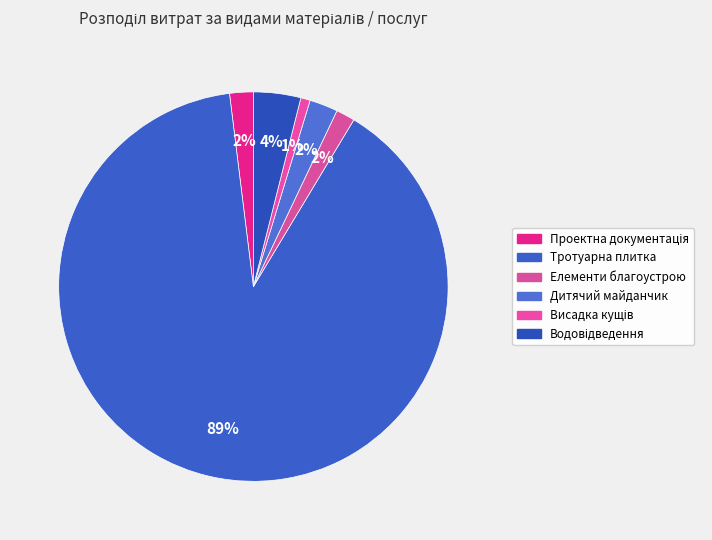

To the nearest percent, what is the average slice percentage?

17%